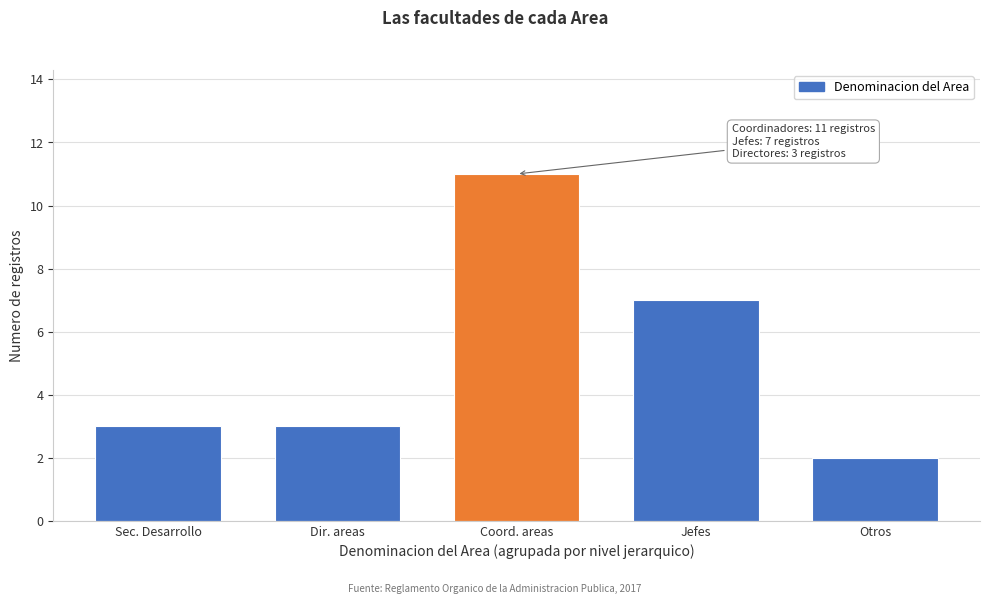

Reading left to right, list all the values displayed in this chart.

Sec. Desarrollo=3	Dir. areas=3	Coord. areas=11	Jefes=7	Otros=2